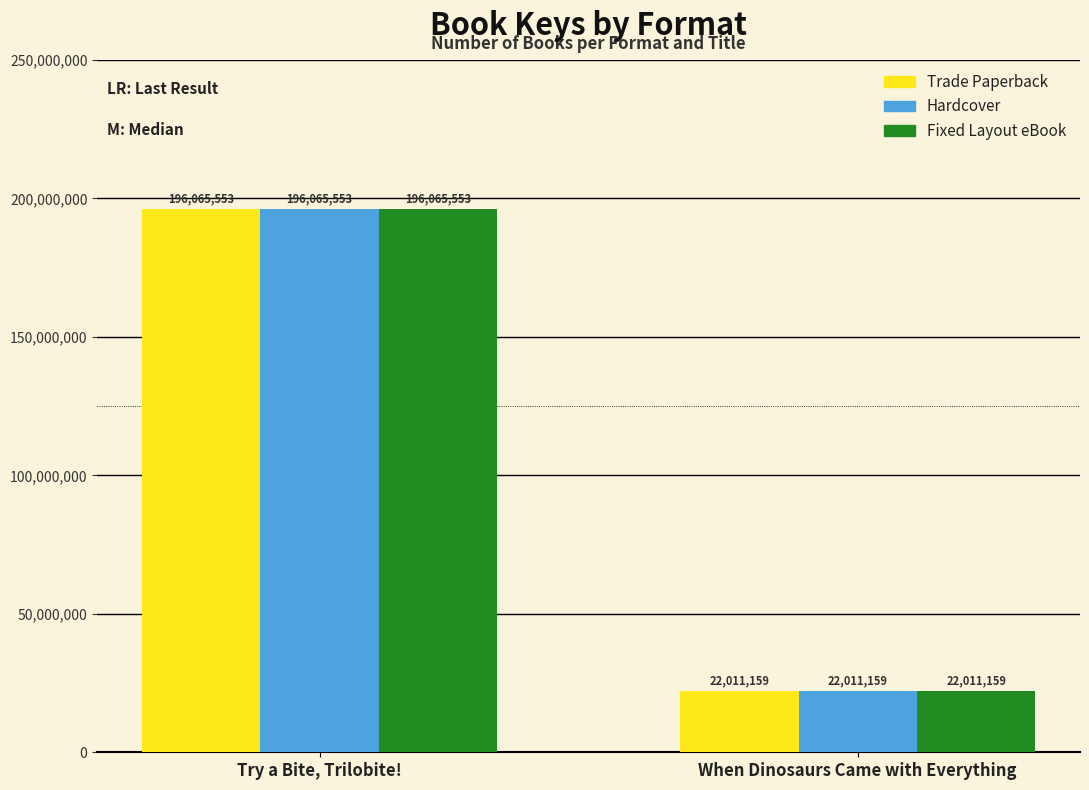

Read the Hardcover value at Try a Bite, Trilobite!, to the nearest 50.

196065550